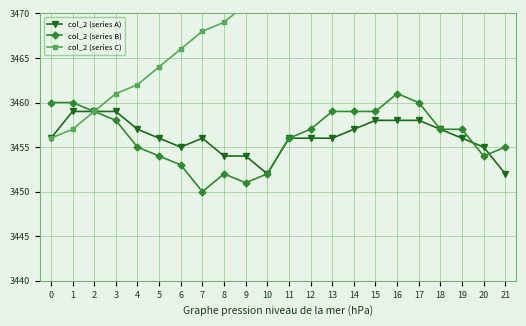

How many distinct data groups are displayed?

3